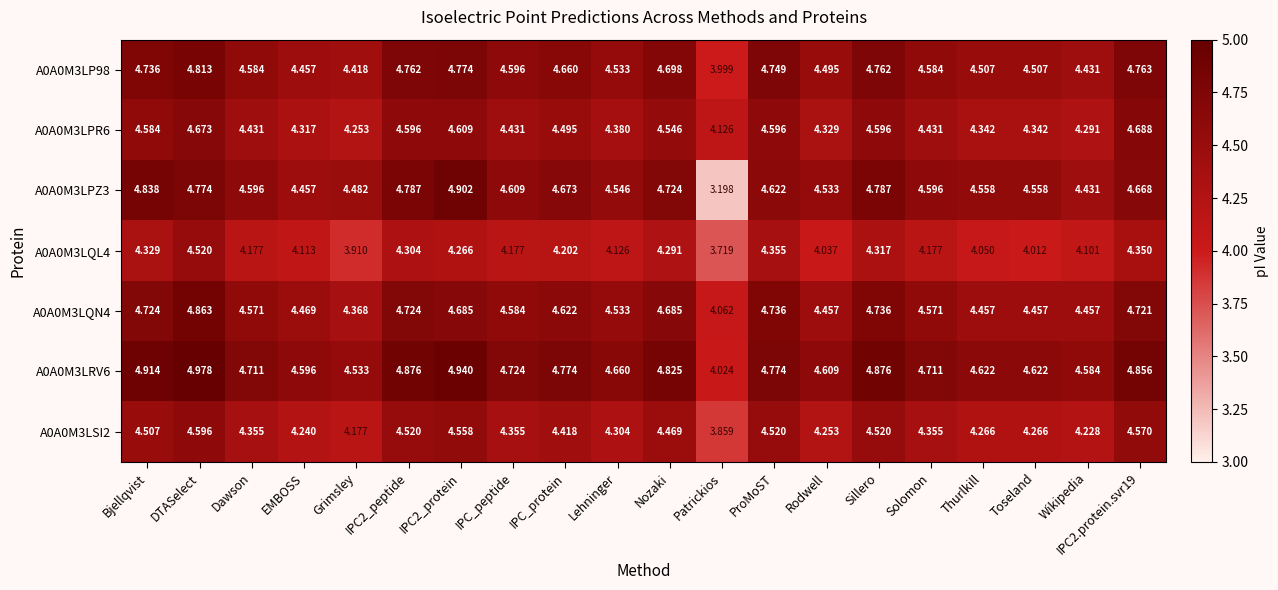

Rank the series by their maximum value, from lowest to highest.

A0A0M3LQL4, A0A0M3LSI2, A0A0M3LPR6, A0A0M3LP98, A0A0M3LQN4, A0A0M3LPZ3, A0A0M3LRV6